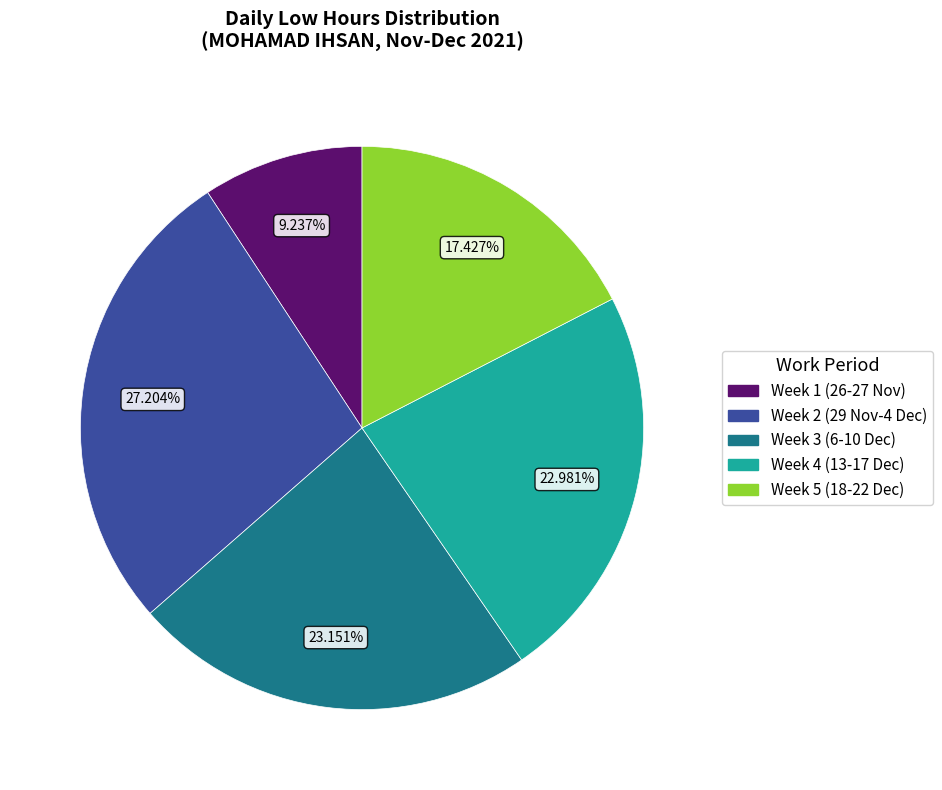

Approximately how many times larger is the value at Week 2 (29 Nov-4 Dec) compared to Week 5 (18-22 Dec)?

1.6